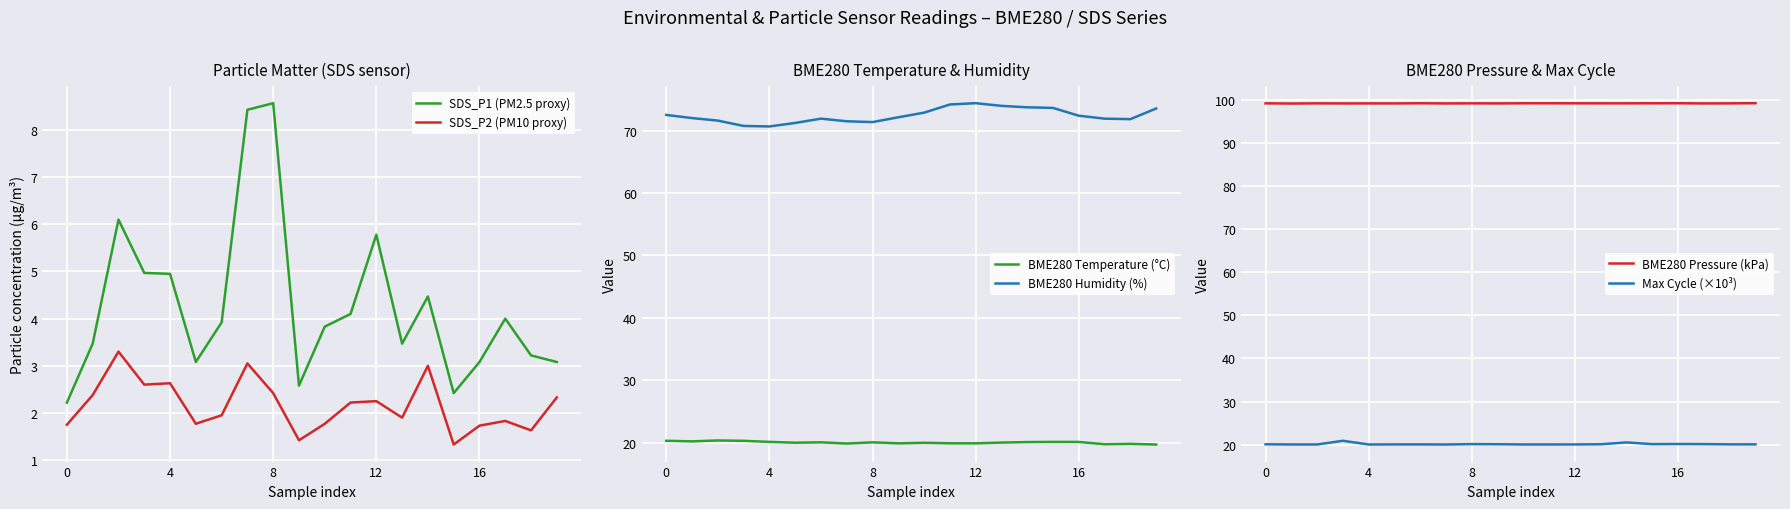

What is the spread (max minus min) of values at 19?

96.8